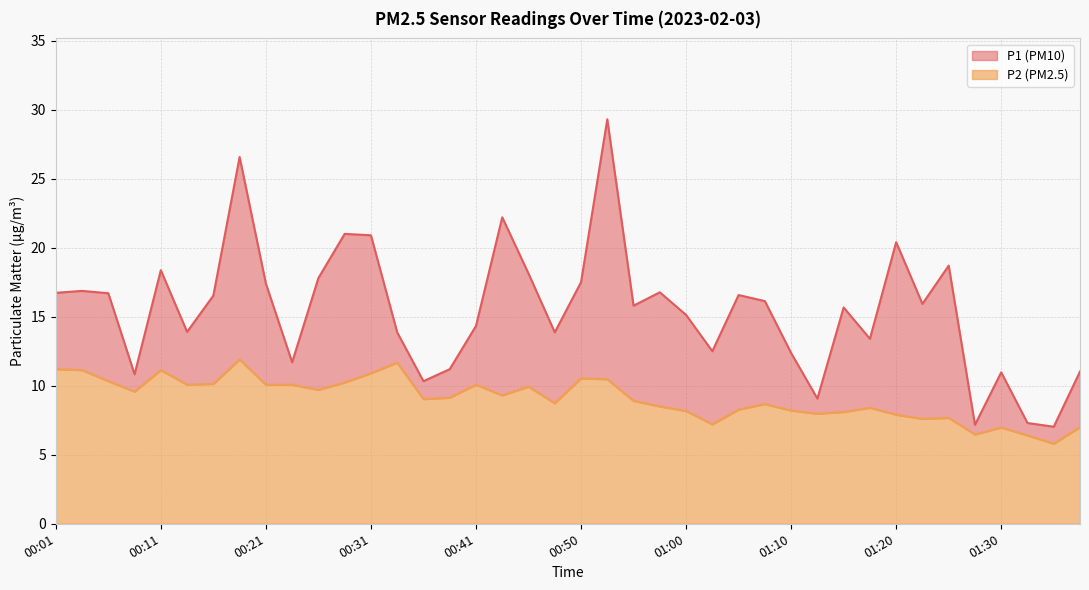

True or false: P1 and P2 cross at least once.

False